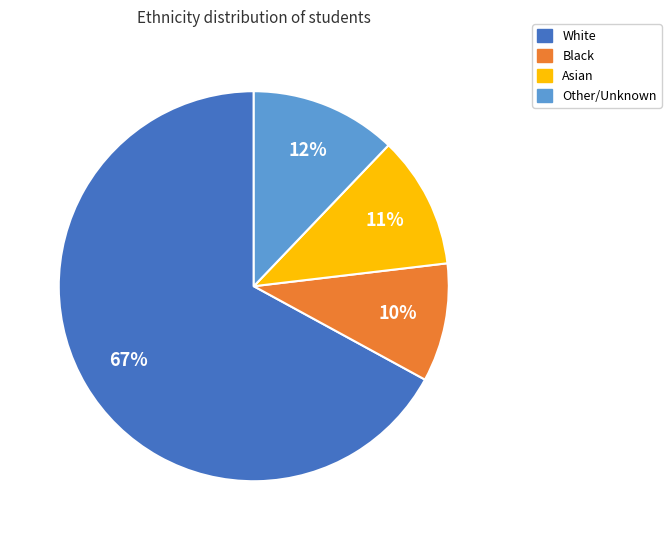

To the nearest percent, what is the average slice percentage?

25%